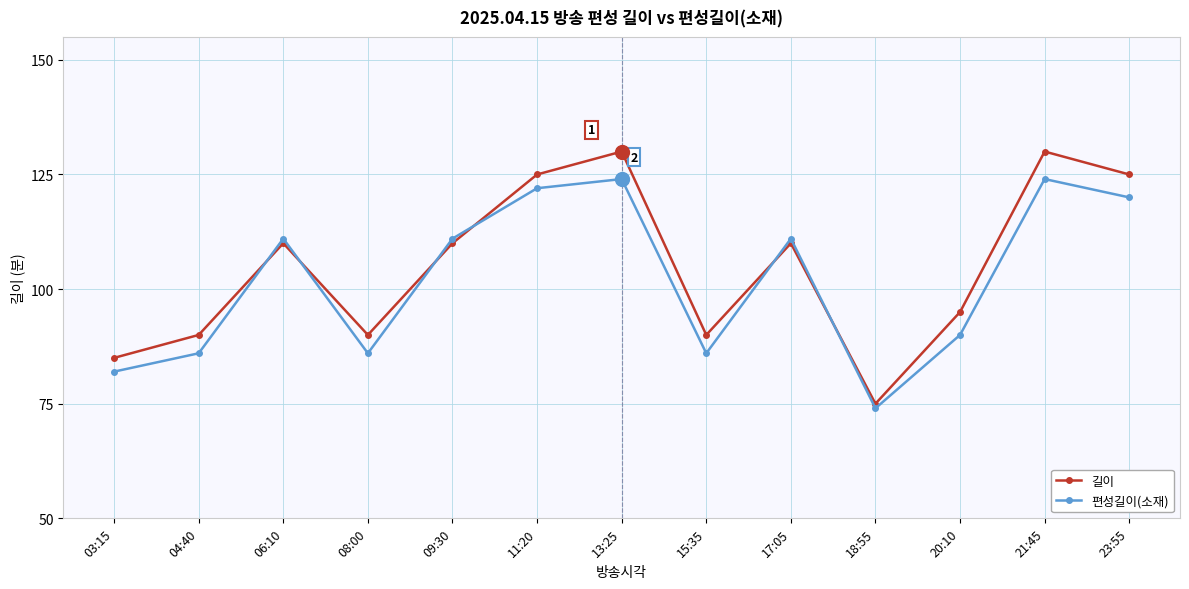

What is the difference between the 길이 values at 11:20 and 09:30?

15